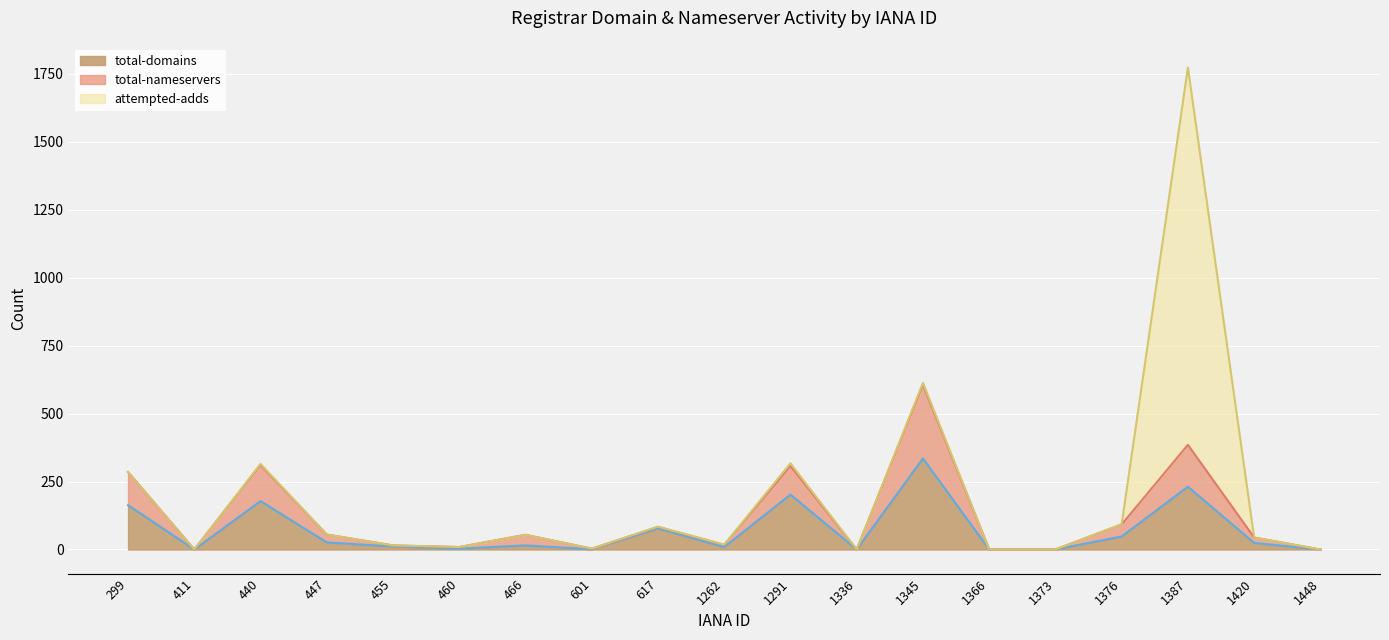

The total-domains series shows 3 at 460. True or false?

True